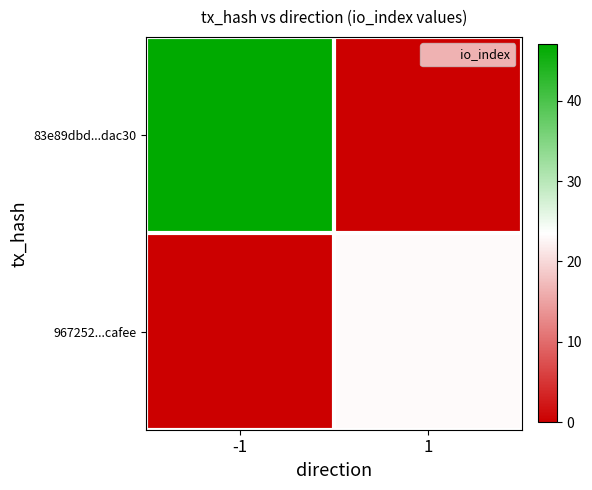

Reading left to right, transcribe all the data shown in this chart.

83e89dbd...dac30: -1=47	1=0
967252...cafee: -1=0	1=23